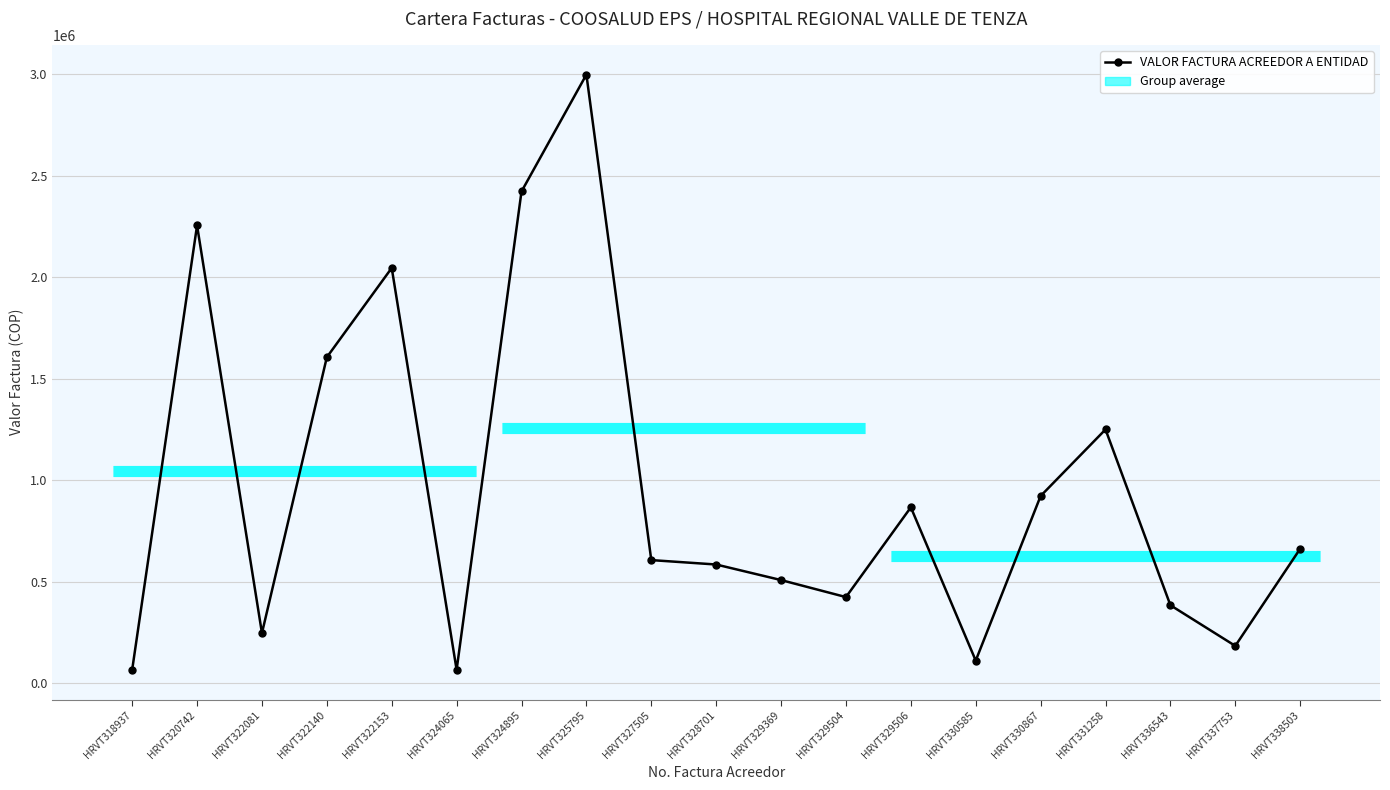

At which category does the data reach its first local peak?

HRVT320742